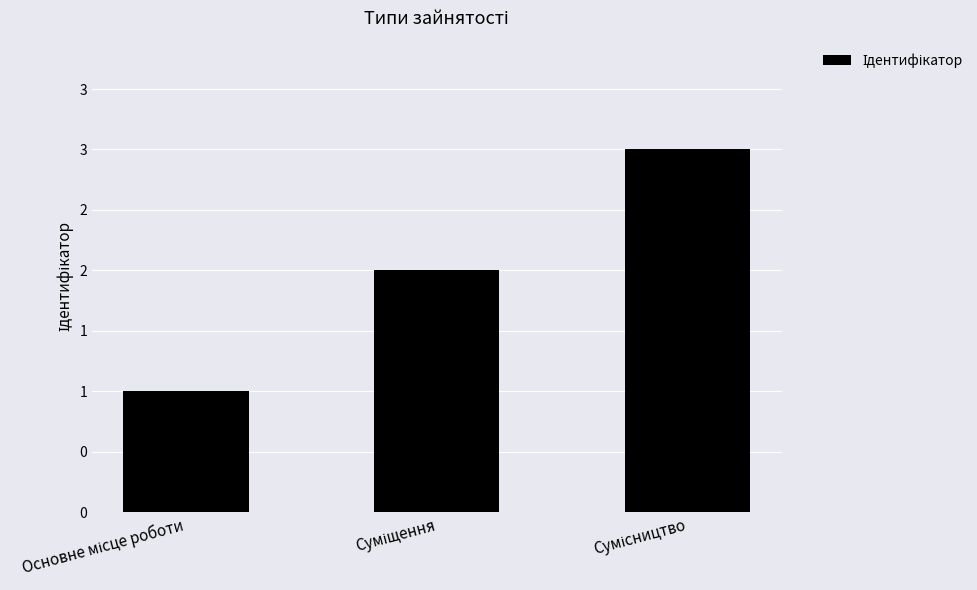

What is the ratio of the value at Основне місце роботи to the value at Сумісництво?

0.3